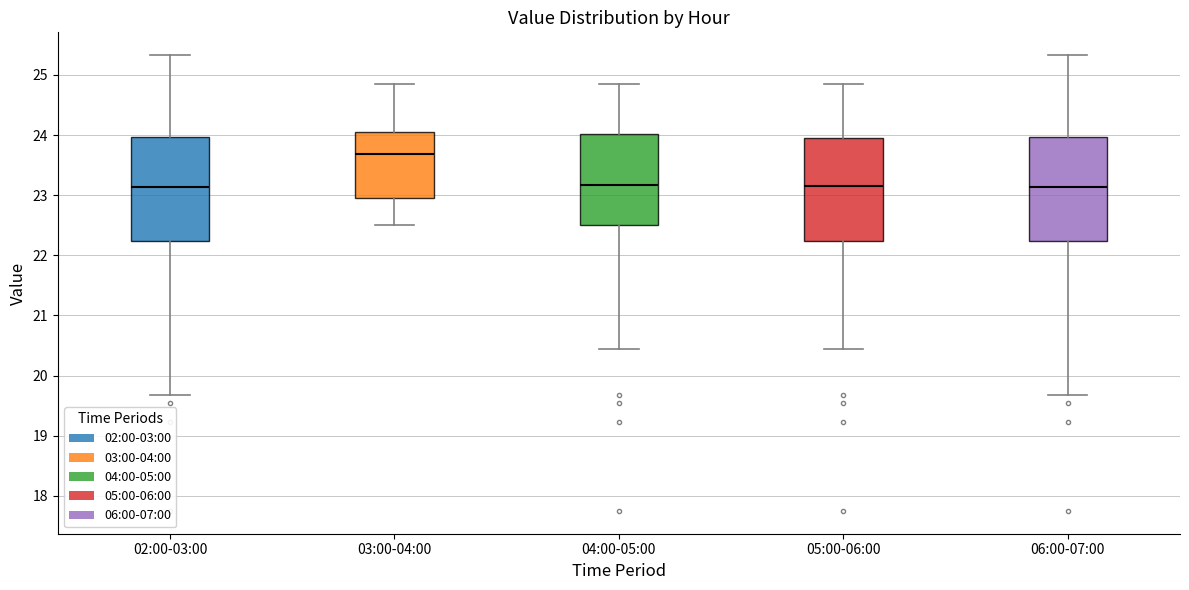

Reading left to right, read every box against the y-axis: the position of its median line, the range the box covers, and the ends of its whiskers. The values are not printed on the chart, so give them approximately, as read against the axis.

02:00-03:00: median 23.1, box 22.2 to 24.0, whiskers 19.7 to 25.3
03:00-04:00: median 23.7, box 23.0 to 24.1, whiskers 22.5 to 24.9
04:00-05:00: median 23.2, box 22.5 to 24.0, whiskers 20.5 to 24.9
05:00-06:00: median 23.2, box 22.2 to 23.9, whiskers 20.5 to 24.9
06:00-07:00: median 23.1, box 22.2 to 24.0, whiskers 19.7 to 25.3